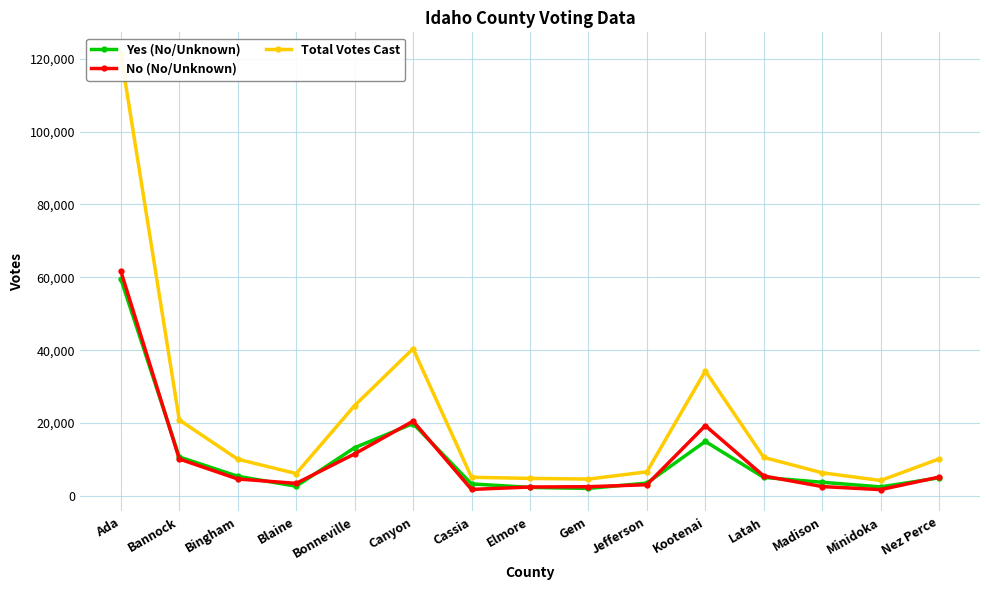

At how many categories does at least one series exceed 60853?

1